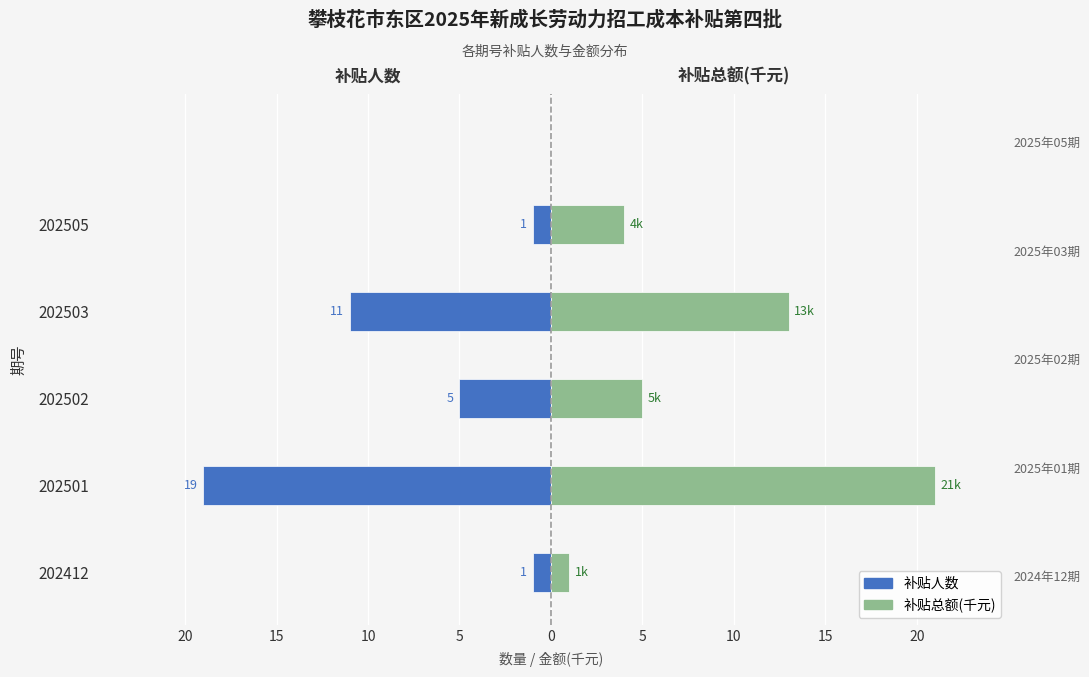

Reading left to right, list all the values displayed in this chart.

补贴人数 (左): -1	-19	-5	-11	-1
补贴总额(千元) (右): 1	21	5	13	4